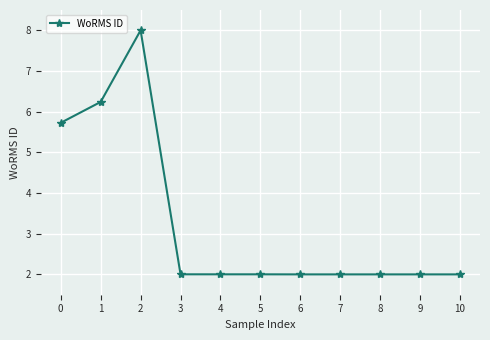

Reading right to left, list all the values displayed in this chart.

2.0	2.0	2.0	2.0	2.0	2.0	2.0	2.0	8.0	6.2	5.7